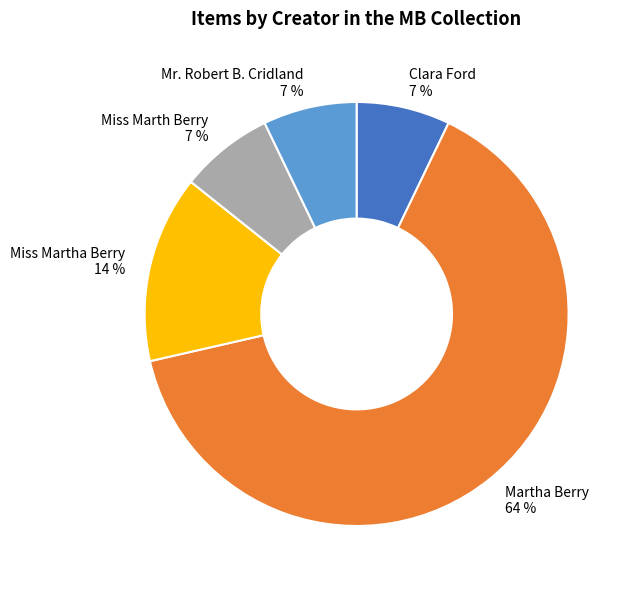

Between Mr. Robert B. Cridland and Miss Martha Berry, which is larger?

Miss Martha Berry